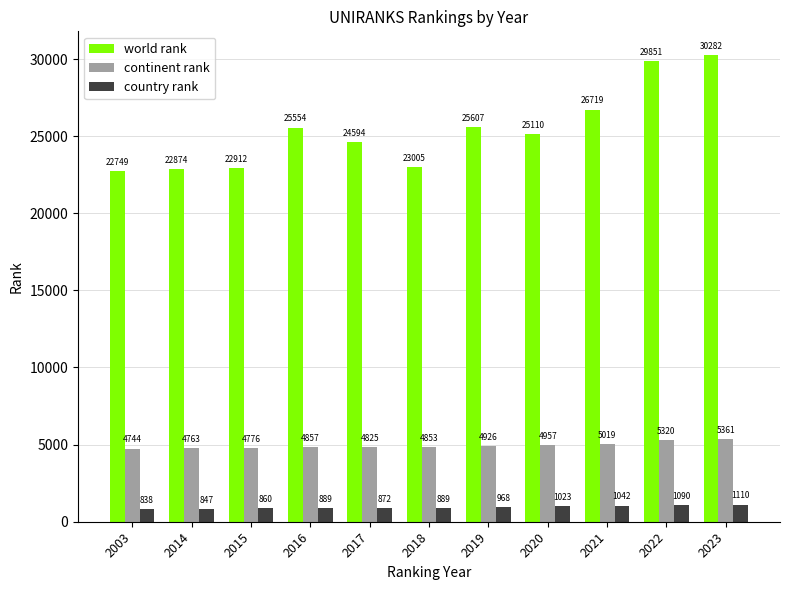

How many values in the country rank series are below 889?

4